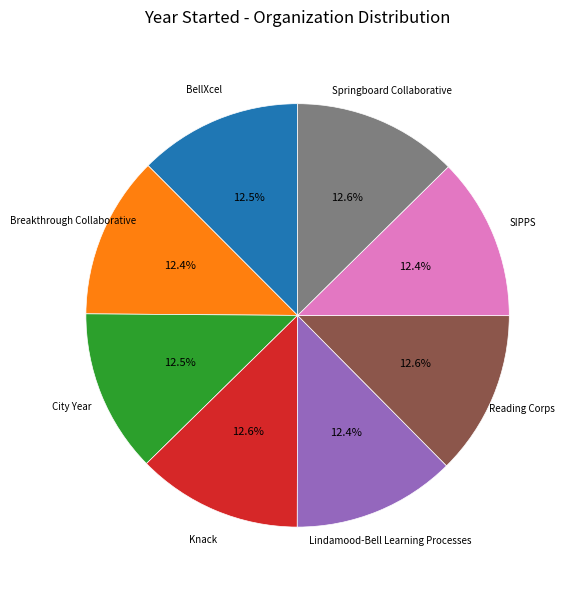

Is there a majority slice in this chart?

No